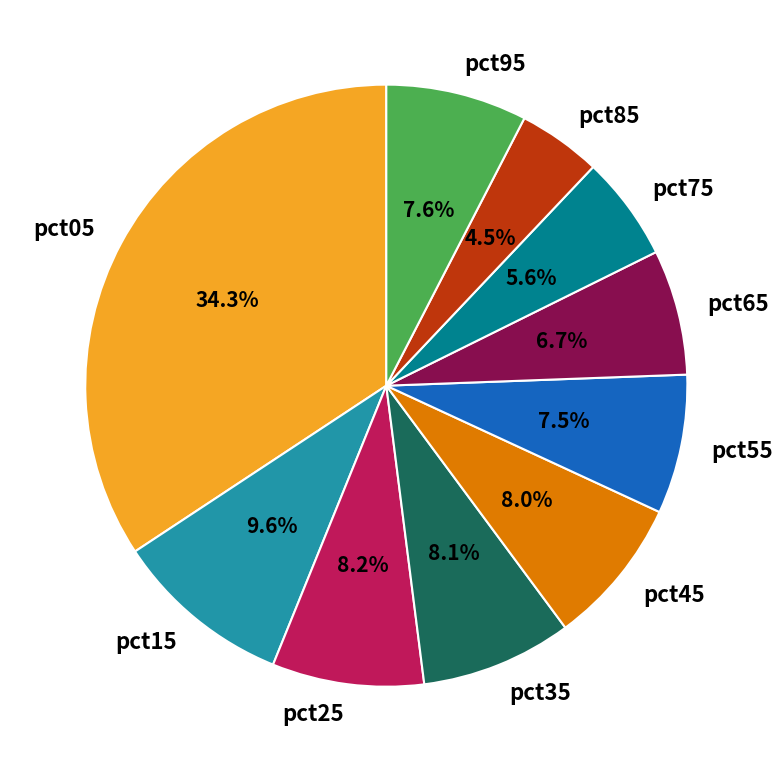

What portion of the pie excludes pct25?

91.8%